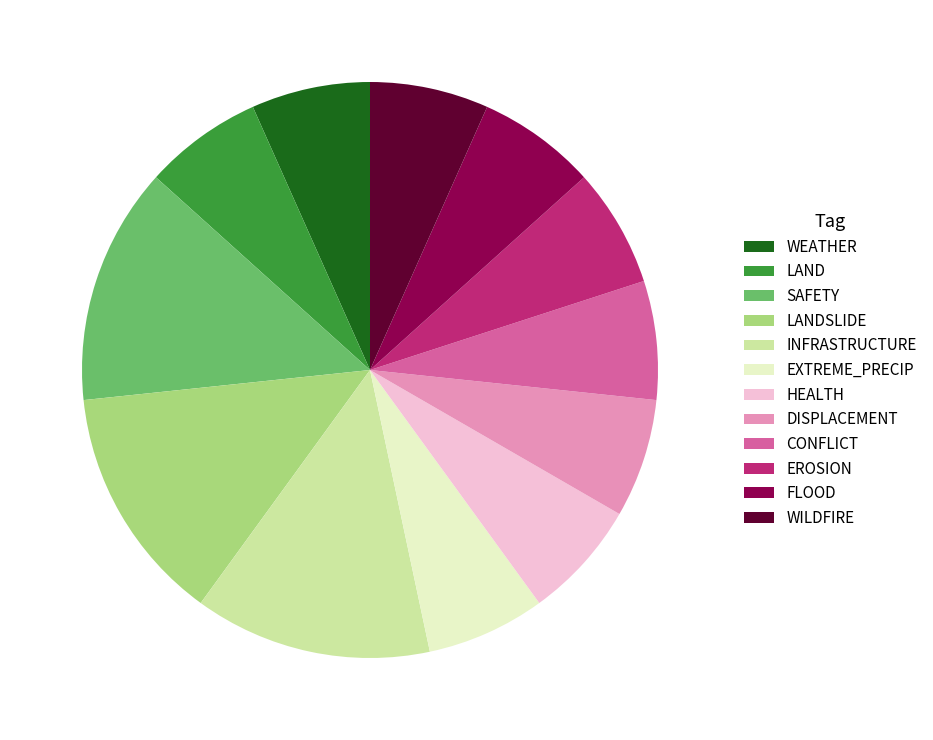

True or false: EXTREME_PRECIP accounts for 7% of the total.

True